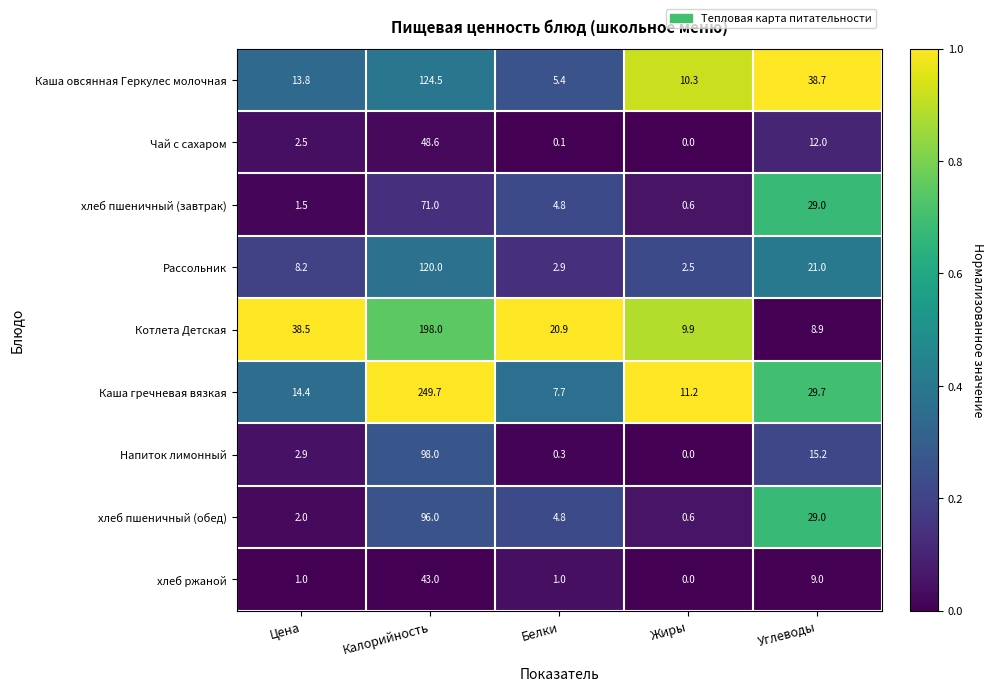

What is the maximum value for Каша гречневая вязкая?

249.7